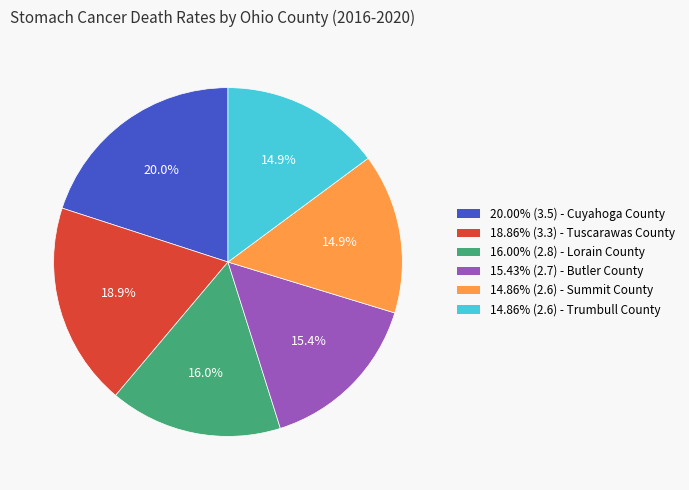

Does 18.86% (3.3) - Tuscarawas County account for over 50% of the chart?

No